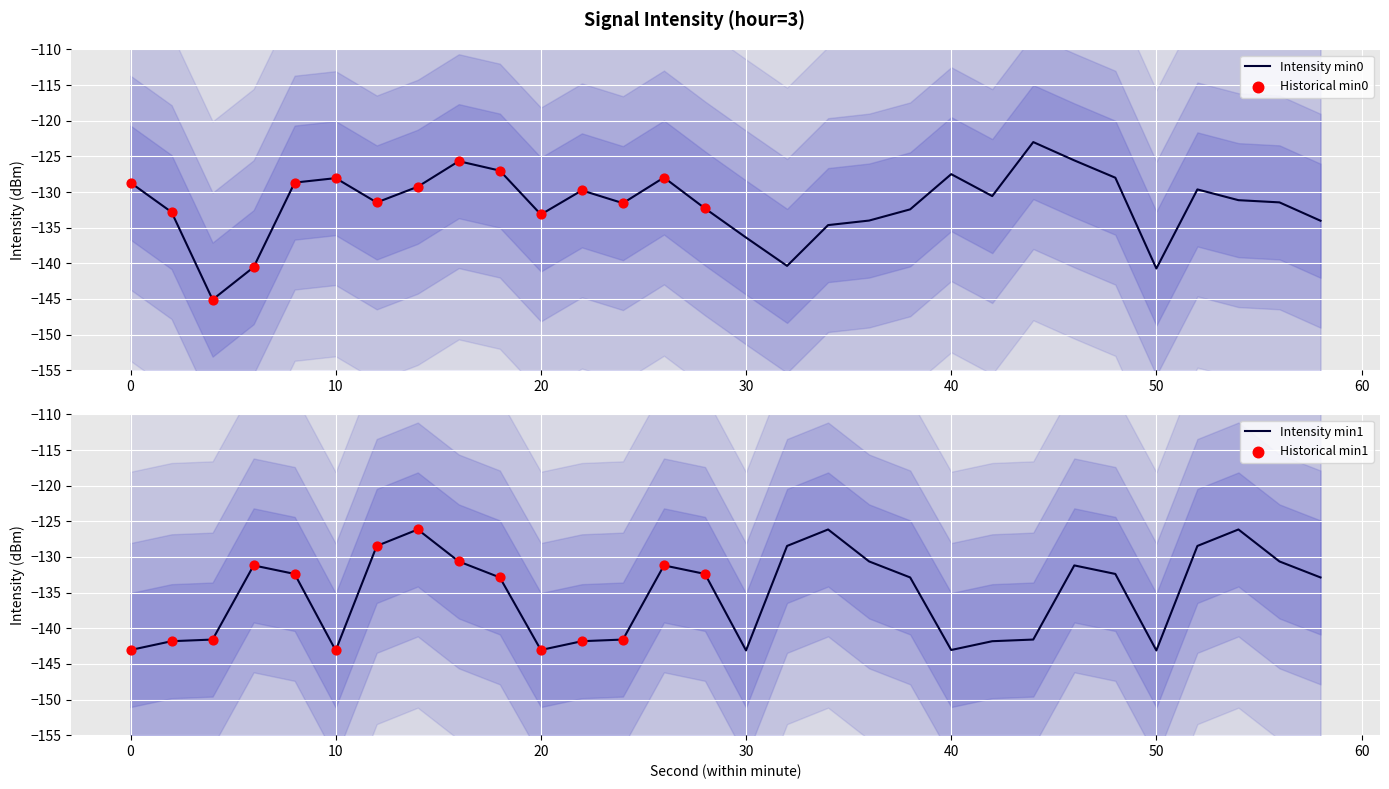

At which category is the sum across all series the highest?

14